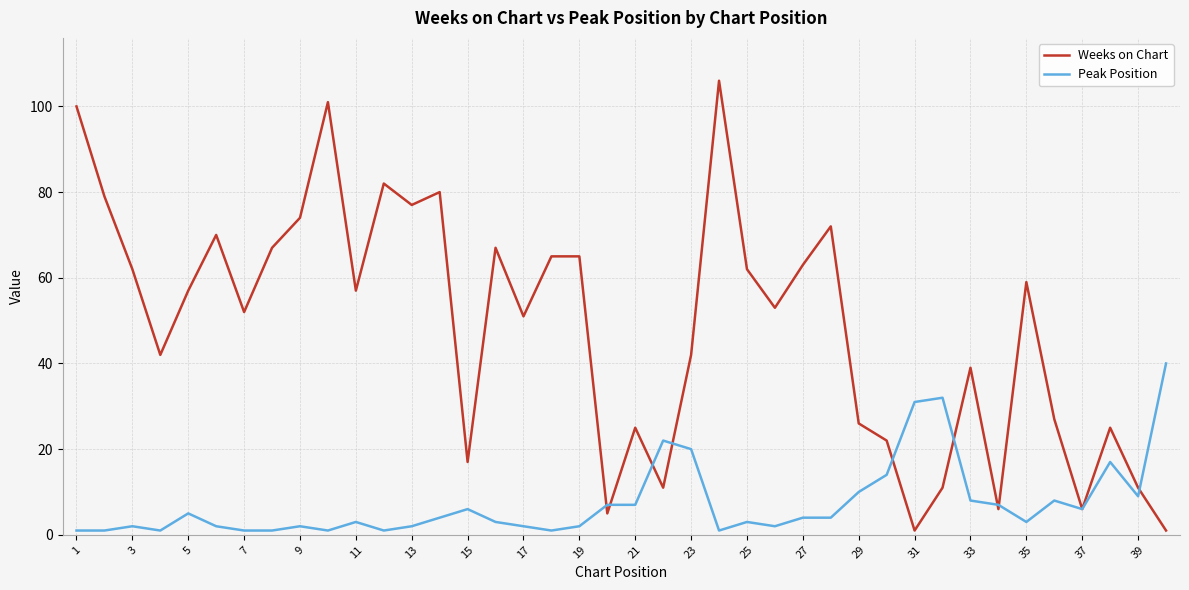

Rank the series by their maximum value, from lowest to highest.

Peak Position, Weeks on Chart